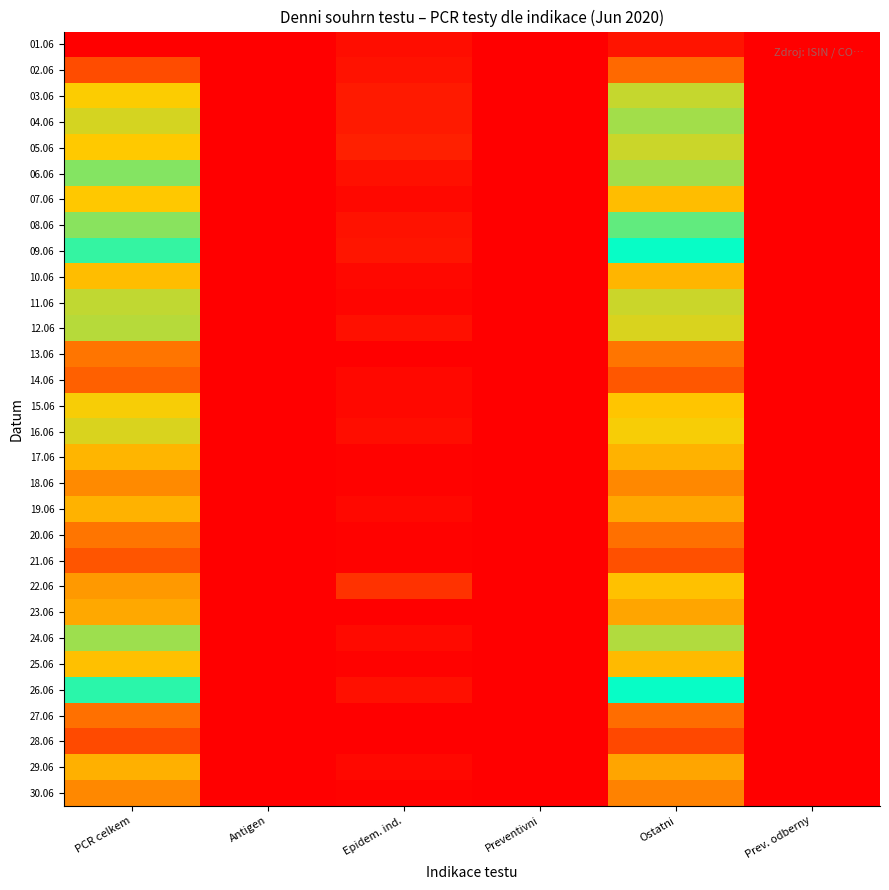

Reading left to right, transcribe all the data shown in this chart.

01.06: PCR celkem=331	Antigen=0	Epidem. ind.=7	Preventivni=0	Ostatni=324	Prev. odberny=0
02.06: PCR celkem=306	Antigen=0	Epidem. ind.=10	Preventivni=0	Ostatni=296	Prev. odberny=0
03.06: PCR celkem=231	Antigen=0	Epidem. ind.=14	Preventivni=0	Ostatni=217	Prev. odberny=0
04.06: PCR celkem=221	Antigen=0	Epidem. ind.=13	Preventivni=0	Ostatni=208	Prev. odberny=0
05.06: PCR celkem=234	Antigen=0	Epidem. ind.=16	Preventivni=0	Ostatni=218	Prev. odberny=0
06.06: PCR celkem=131	Antigen=0	Epidem. ind.=8	Preventivni=0	Ostatni=123	Prev. odberny=0
07.06: PCR celkem=97	Antigen=0	Epidem. ind.=4	Preventivni=0	Ostatni=93	Prev. odberny=0
08.06: PCR celkem=201	Antigen=0	Epidem. ind.=10	Preventivni=0	Ostatni=191	Prev. odberny=0
09.06: PCR celkem=179	Antigen=0	Epidem. ind.=11	Preventivni=0	Ostatni=168	Prev. odberny=0
10.06: PCR celkem=93	Antigen=0	Epidem. ind.=4	Preventivni=0	Ostatni=89	Prev. odberny=0
11.06: PCR celkem=116	Antigen=0	Epidem. ind.=3	Preventivni=0	Ostatni=113	Prev. odberny=0
12.06: PCR celkem=118	Antigen=0	Epidem. ind.=9	Preventivni=0	Ostatni=109	Prev. odberny=0
13.06: PCR celkem=58	Antigen=0	Epidem. ind.=1	Preventivni=0	Ostatni=57	Prev. odberny=0
14.06: PCR celkem=47	Antigen=0	Epidem. ind.=4	Preventivni=0	Ostatni=43	Prev. odberny=0
15.06: PCR celkem=101	Antigen=0	Epidem. ind.=5	Preventivni=0	Ostatni=96	Prev. odberny=0
16.06: PCR celkem=109	Antigen=0	Epidem. ind.=7	Preventivni=0	Ostatni=102	Prev. odberny=0
17.06: PCR celkem=89	Antigen=0	Epidem. ind.=2	Preventivni=0	Ostatni=87	Prev. odberny=0
18.06: PCR celkem=68	Antigen=0	Epidem. ind.=2	Preventivni=0	Ostatni=66	Prev. odberny=0
19.06: PCR celkem=87	Antigen=0	Epidem. ind.=5	Preventivni=0	Ostatni=82	Prev. odberny=0
20.06: PCR celkem=57	Antigen=0	Epidem. ind.=2	Preventivni=0	Ostatni=55	Prev. odberny=0
21.06: PCR celkem=42	Antigen=0	Epidem. ind.=2	Preventivni=0	Ostatni=40	Prev. odberny=0
22.06: PCR celkem=264	Antigen=0	Epidem. ind.=25	Preventivni=0	Ostatni=239	Prev. odberny=0
23.06: PCR celkem=82	Antigen=0	Epidem. ind.=1	Preventivni=0	Ostatni=81	Prev. odberny=0
24.06: PCR celkem=125	Antigen=0	Epidem. ind.=6	Preventivni=0	Ostatni=119	Prev. odberny=0
25.06: PCR celkem=94	Antigen=0	Epidem. ind.=2	Preventivni=1	Ostatni=91	Prev. odberny=1
26.06: PCR celkem=176	Antigen=0	Epidem. ind.=8	Preventivni=0	Ostatni=167	Prev. odberny=0
27.06: PCR celkem=55	Antigen=0	Epidem. ind.=1	Preventivni=0	Ostatni=54	Prev. odberny=0
28.06: PCR celkem=37	Antigen=0	Epidem. ind.=1	Preventivni=0	Ostatni=36	Prev. odberny=0
29.06: PCR celkem=86	Antigen=0	Epidem. ind.=4	Preventivni=1	Ostatni=81	Prev. odberny=0
30.06: PCR celkem=66	Antigen=0	Epidem. ind.=2	Preventivni=0	Ostatni=64	Prev. odberny=0